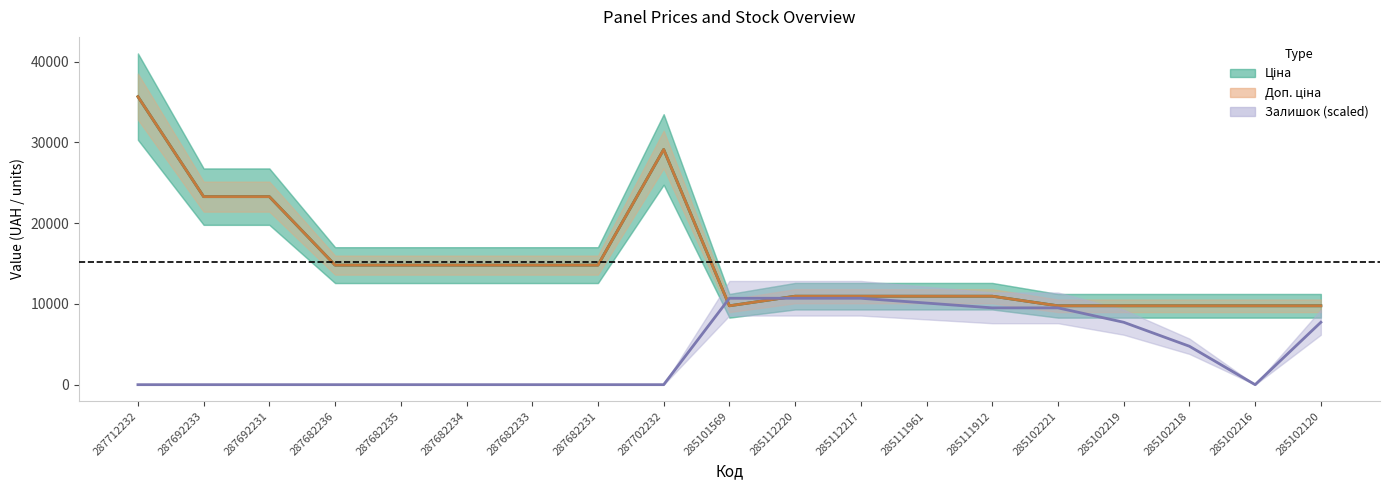

What is the total value across all series at 287692233?

46556.4